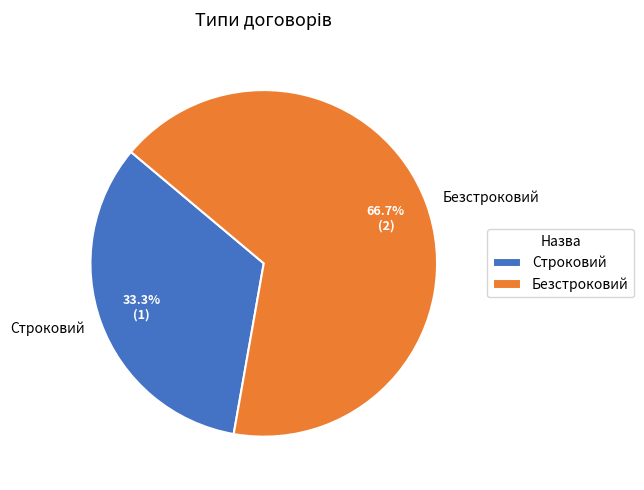

To the nearest percent, what percentage of the pie is Строковий?

33%